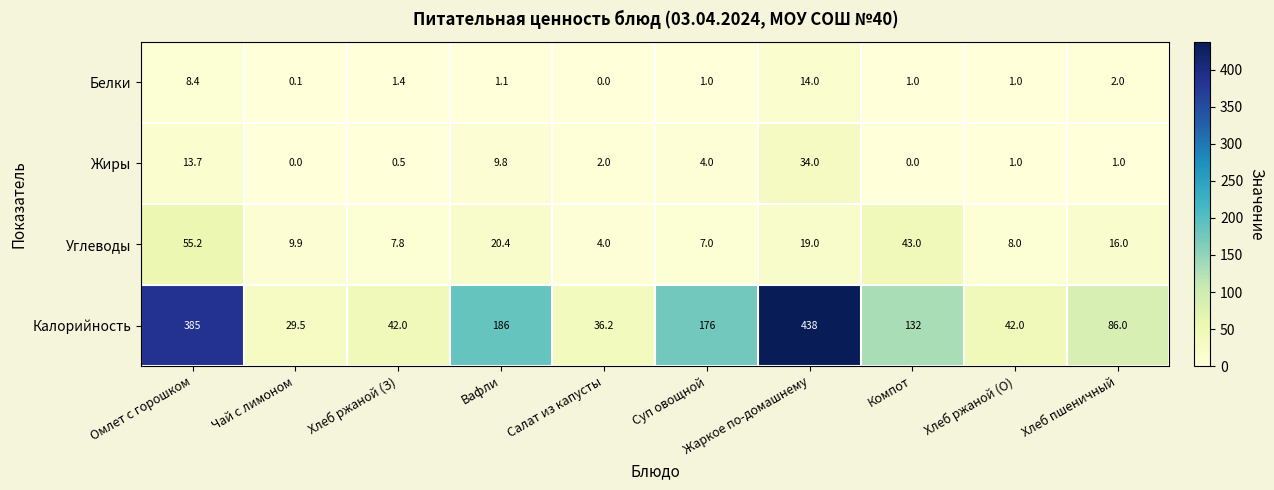

Which series has the largest range (max minus min)?

Калорийность